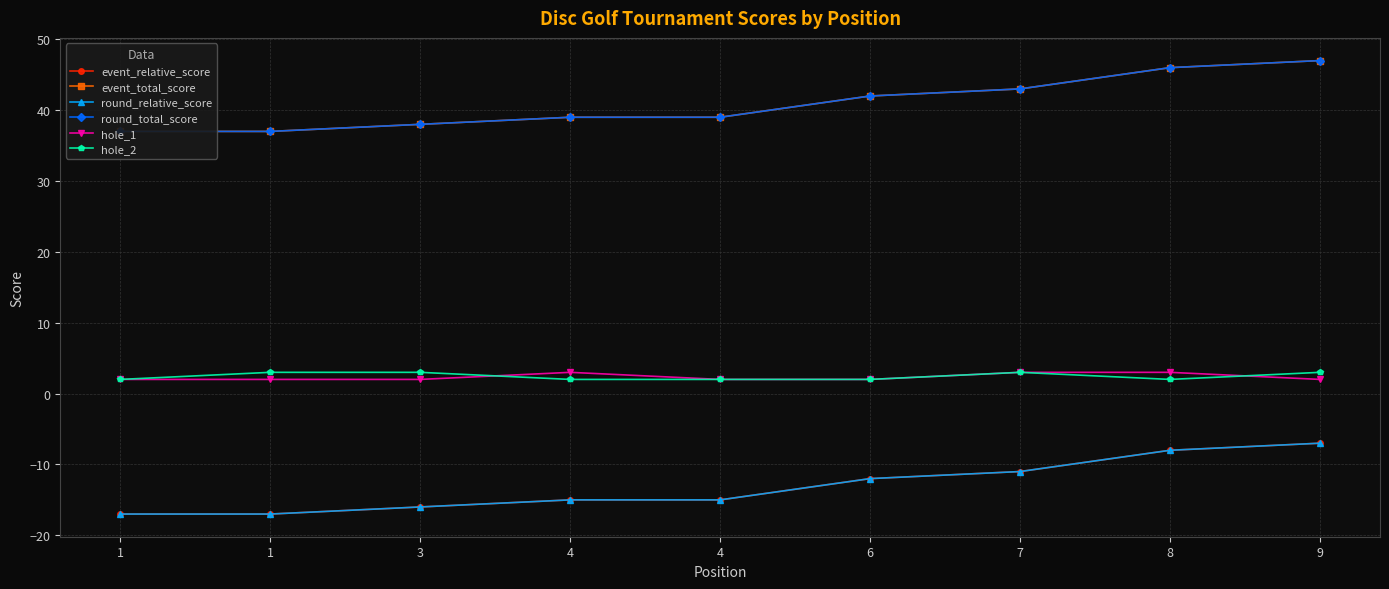

Rank the series at 3 from highest to lowest value.

event_total_score, round_total_score, hole_2, hole_1, event_relative_score, round_relative_score